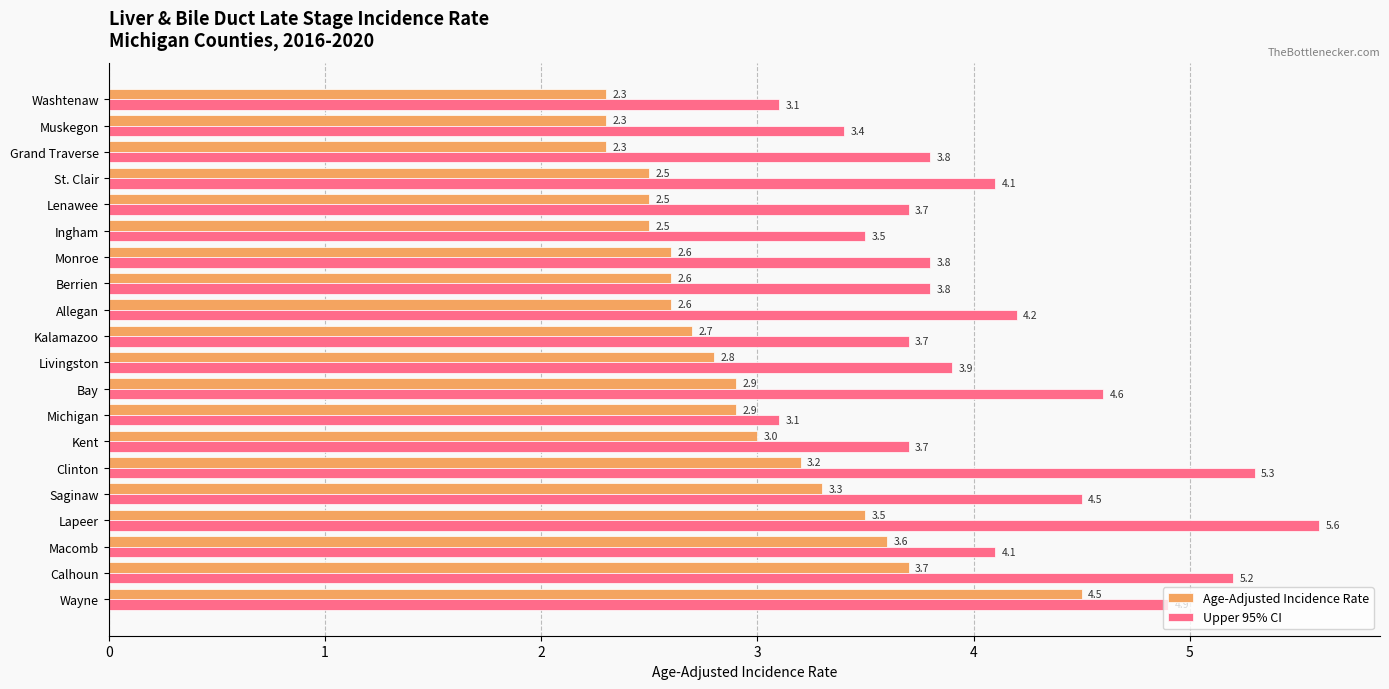

Which series has the largest range (max minus min)?

Upper 95% CI